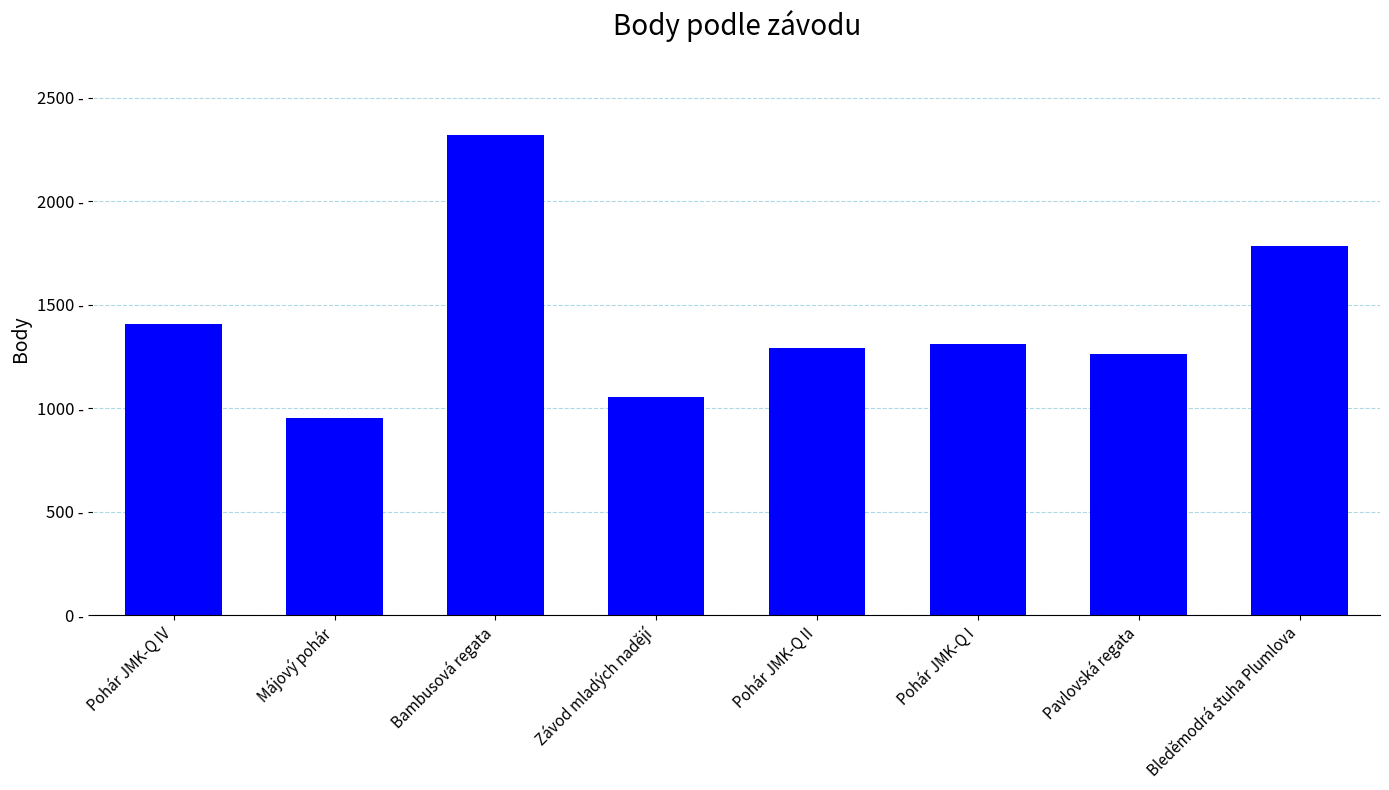

What is the change in value from Bambusová regata to Bleděmodrá stuha Plumlova?

-535